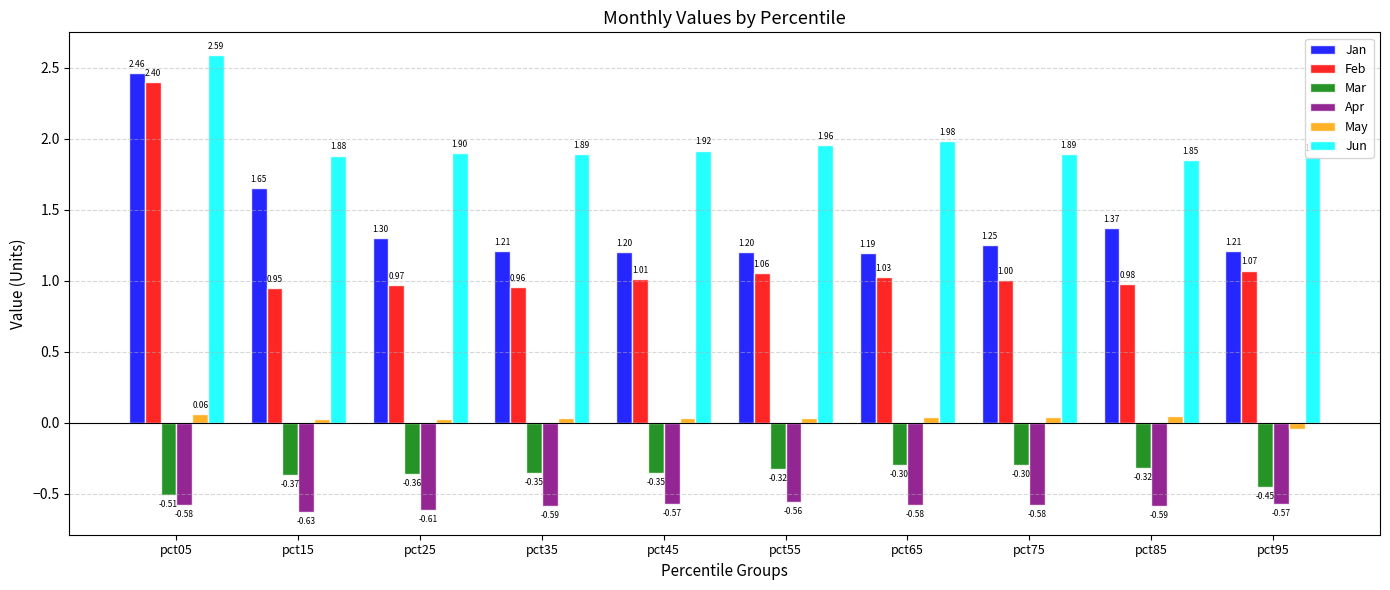

At how many categories does at least one series exceed 0?

10